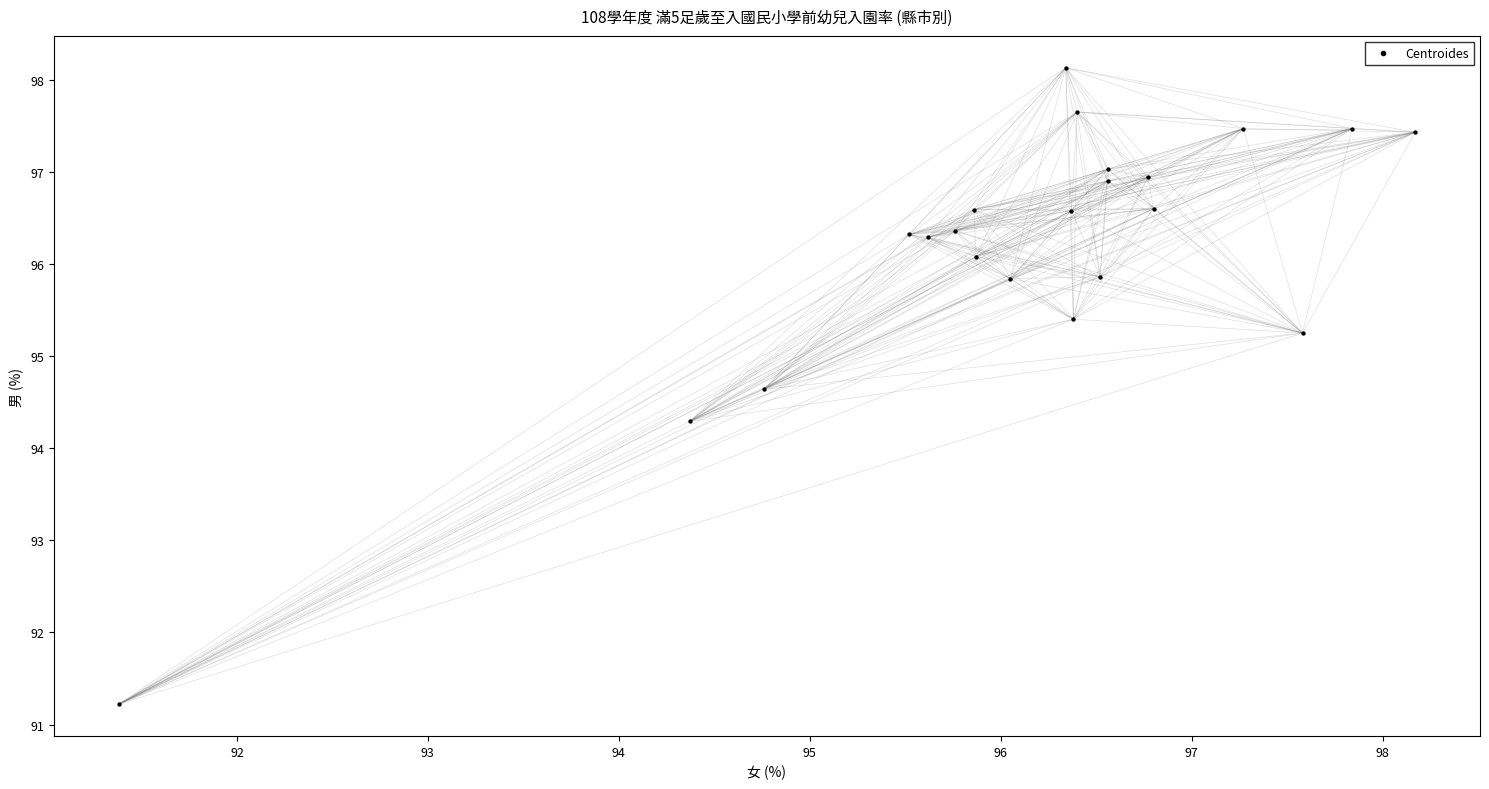

What Y value in the scatter plot is closest to 94?

94.3